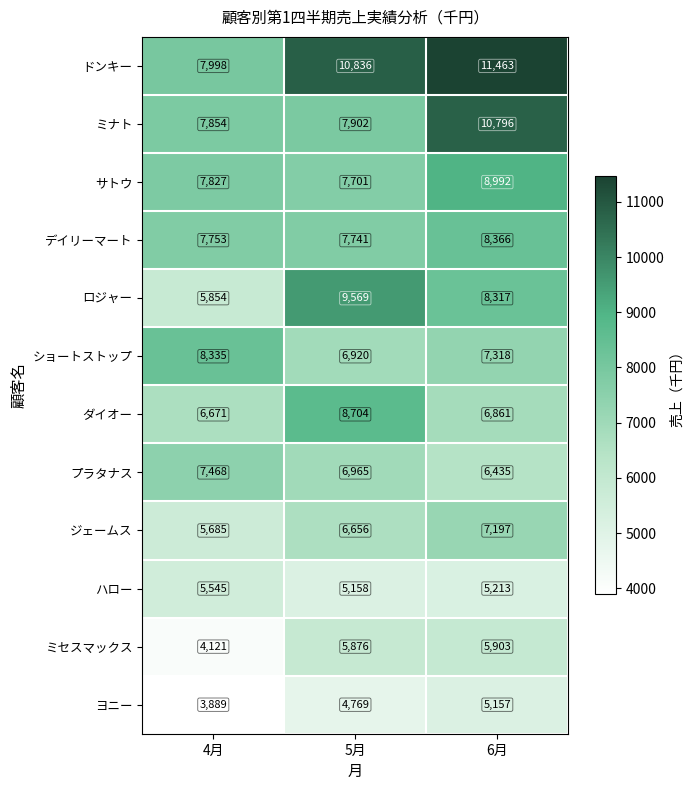

What is the average value of the ヨニー series?

4605